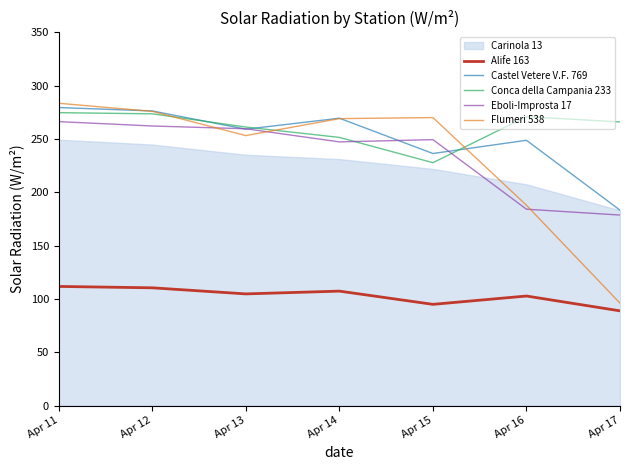

What is the minimum value for Eboli-Improsta 17?

178.7